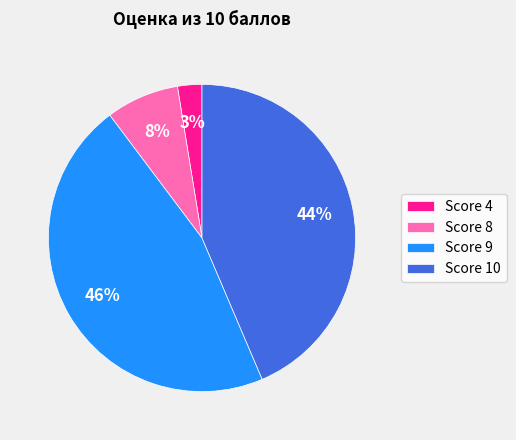

Does any single category account for the majority?

No